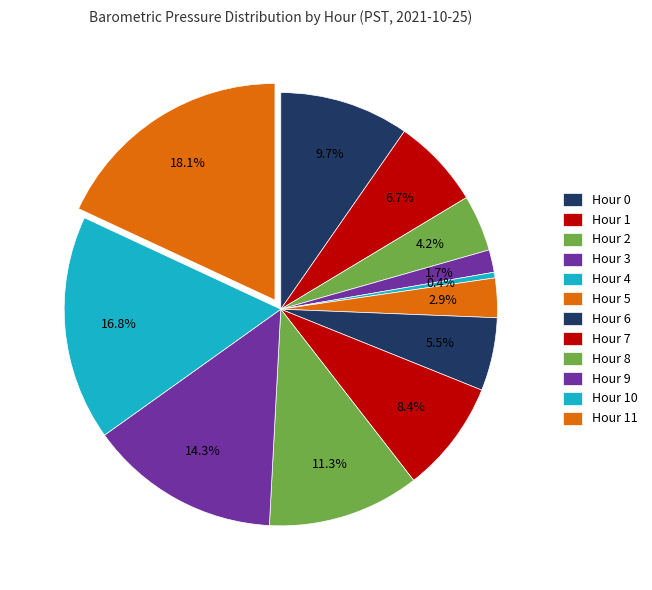

Which slice is the smallest?

Hour 4